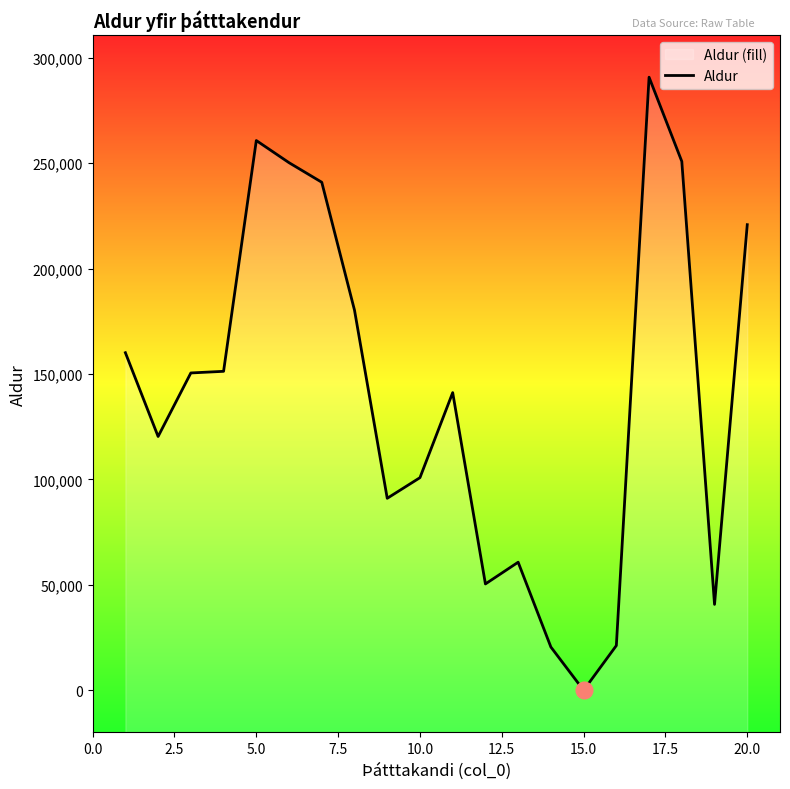

What is the value of the 6th point from the left?

250174